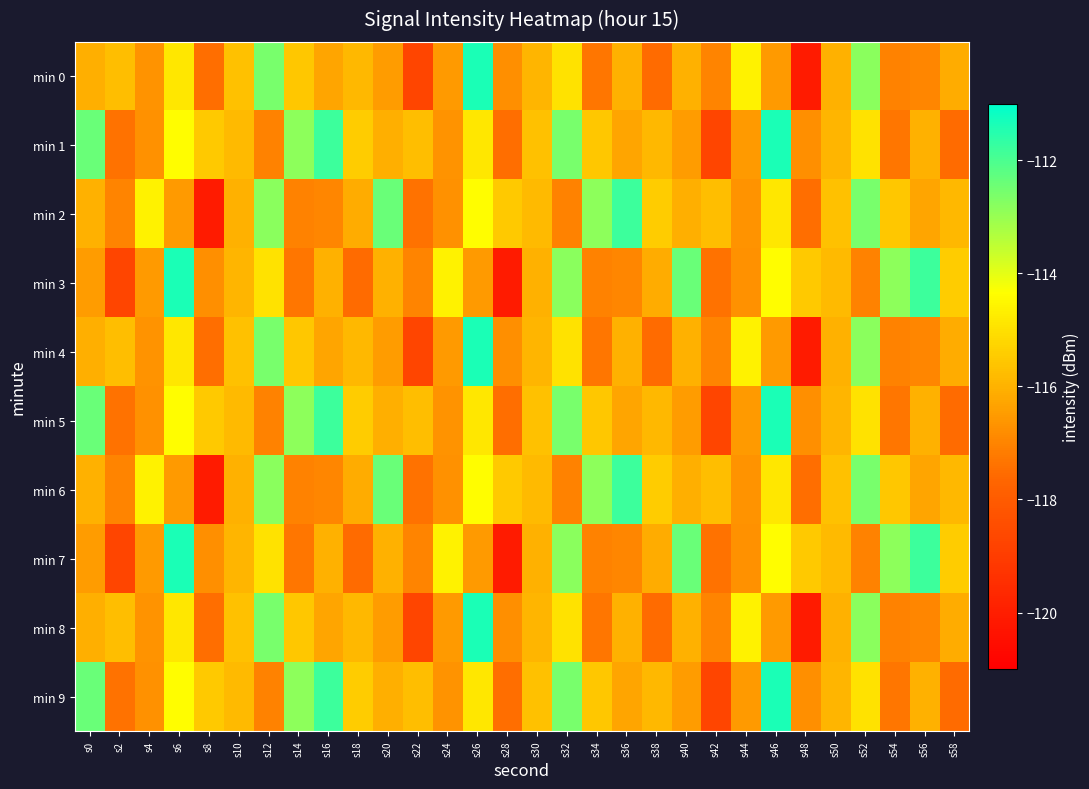

What is the maximum value shown in the chart?

-111.4